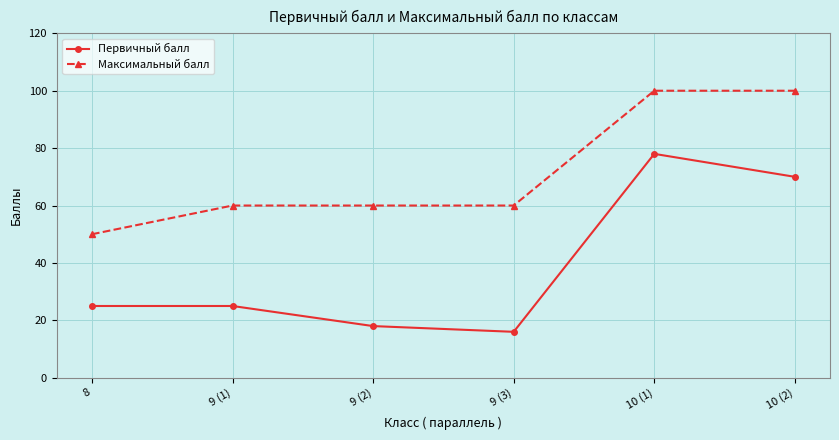

What is the difference between the maximum and minimum values in the Максимальный балл series?

50